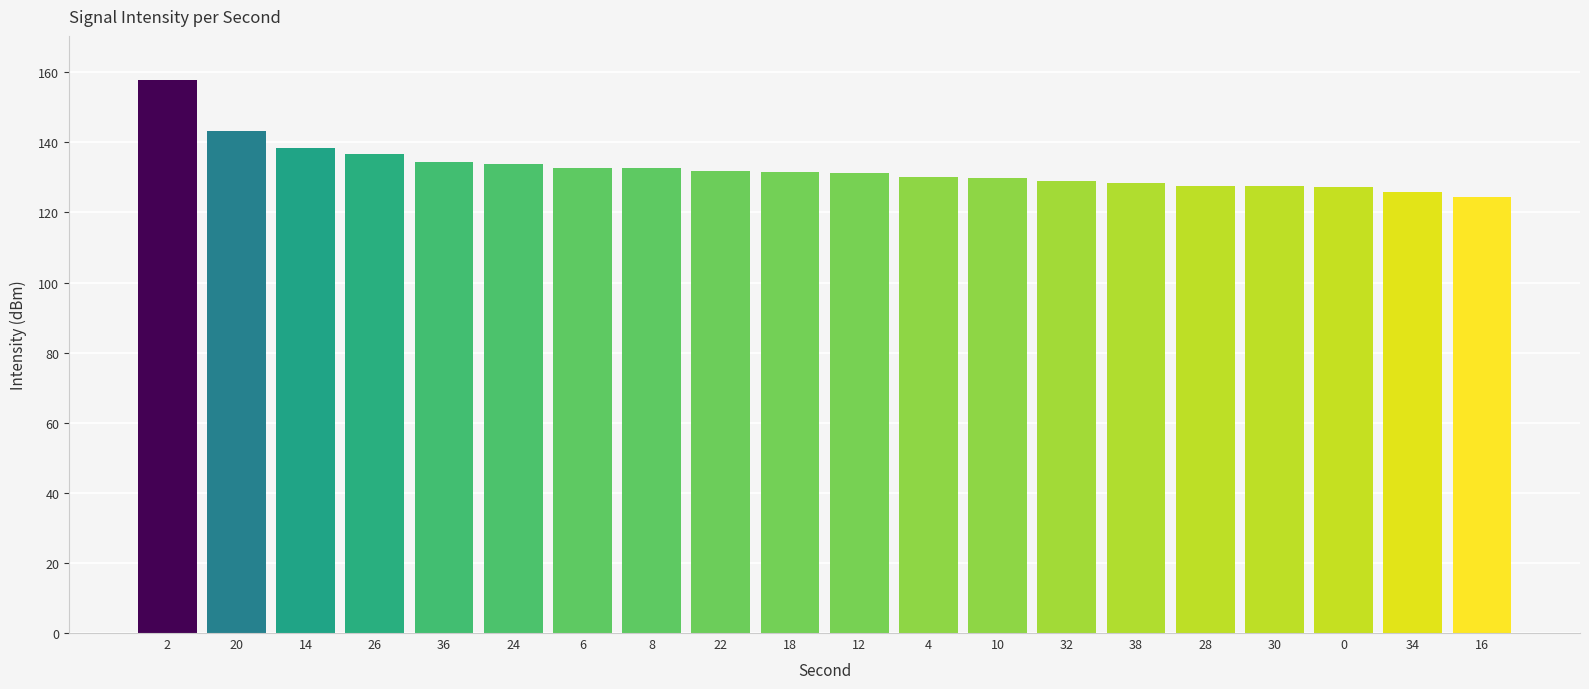

True or false: the data shows 170.6 at 30.

False